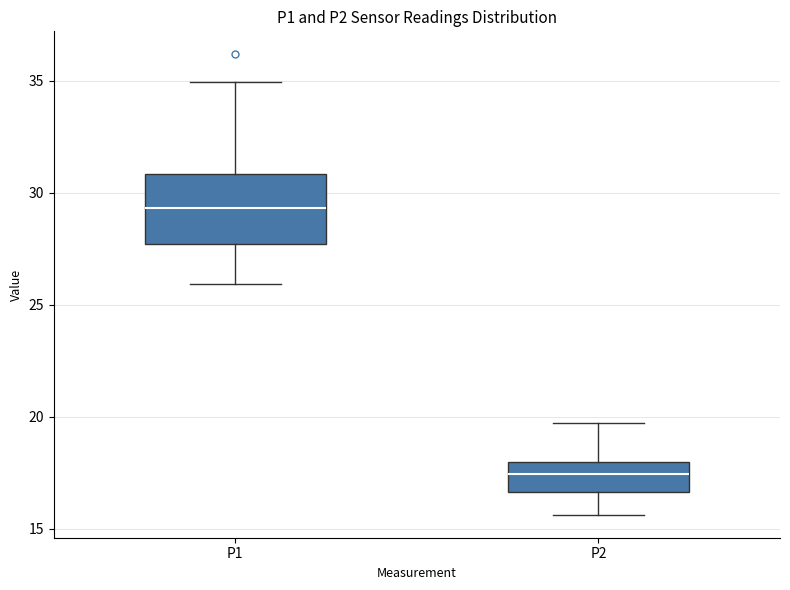

Which box is the tallest, from its lower edge to its upper edge?

P1